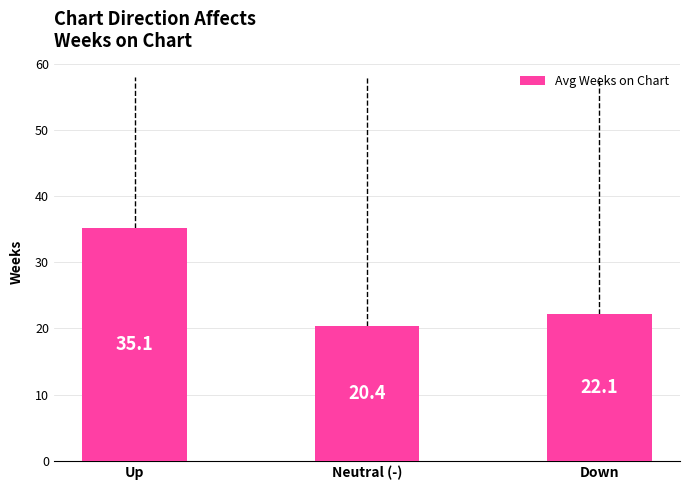

What is the approximate value at Down?

22.1